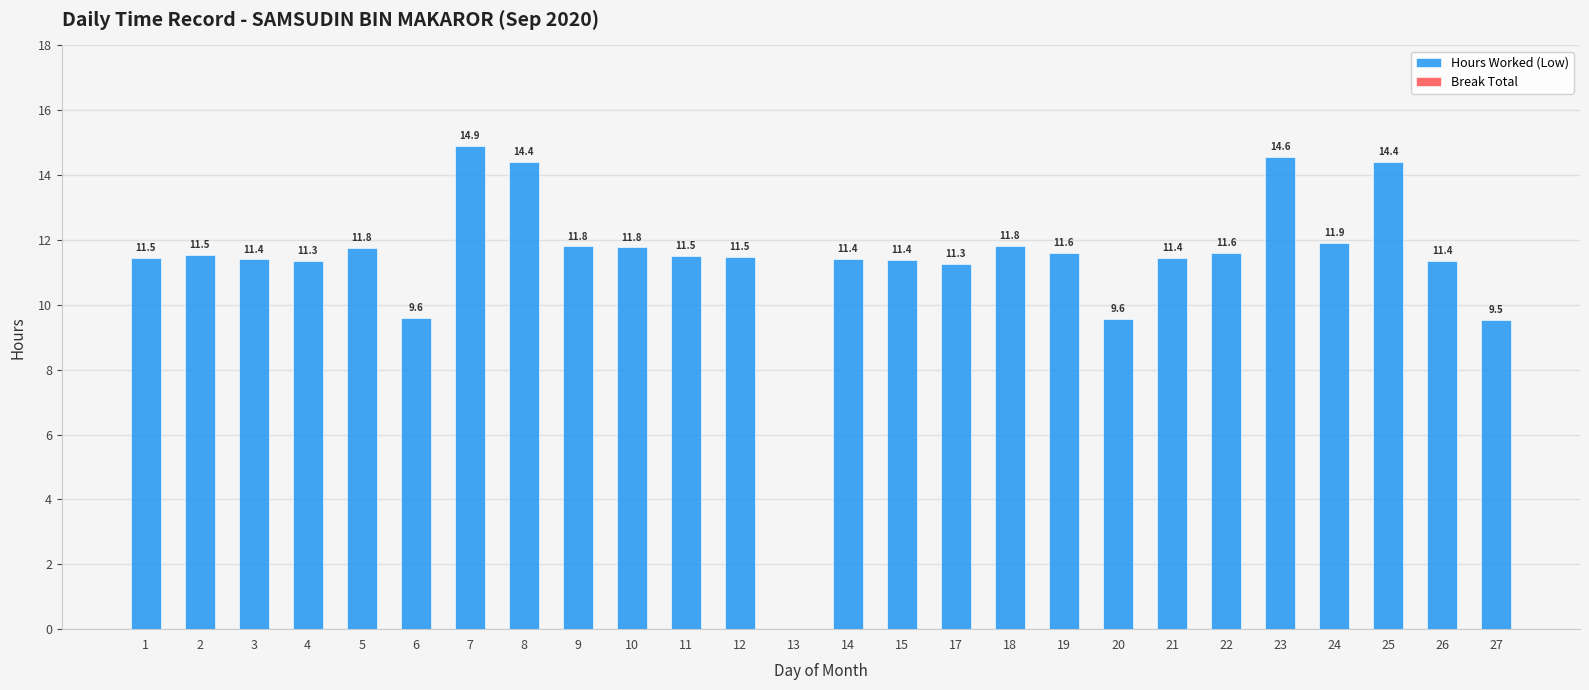

What value does the data have at 18?

11.8